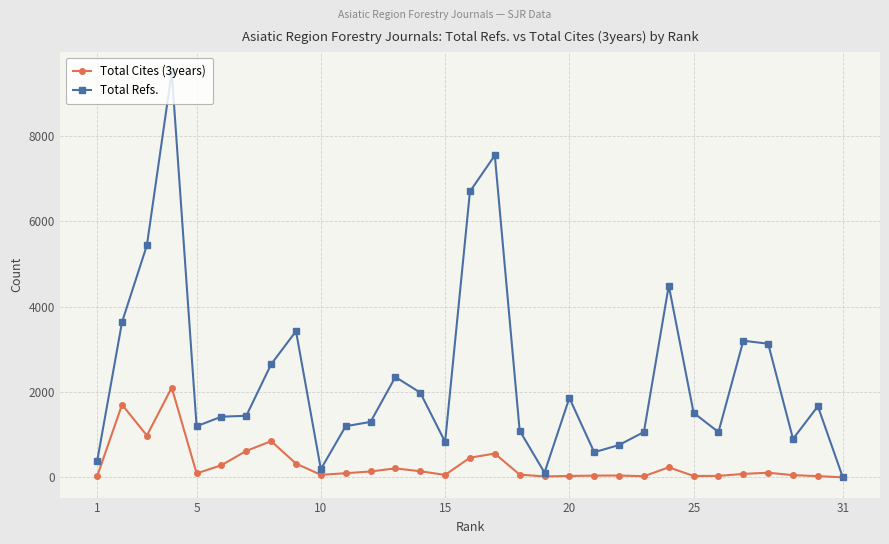

True or false: Total Refs. has more than 0 points higher than both neighbors.

True